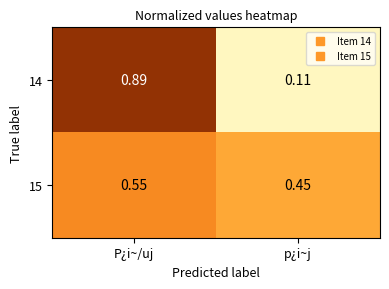

At which label does 15 reach its peak?

P¿i~/uj